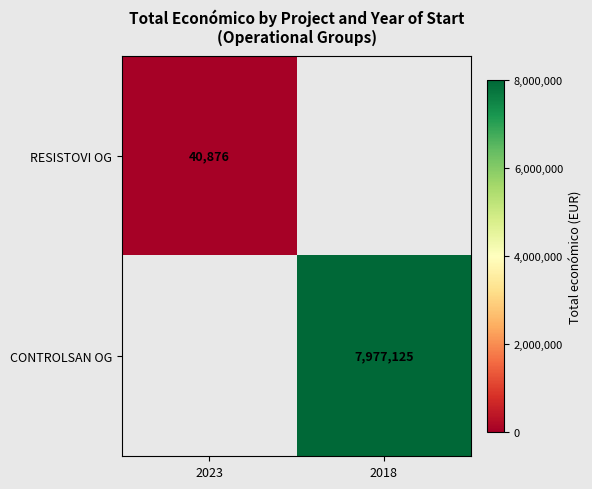

The CONTROLSAN OG series shows 7977125 at 2018. True or false?

True